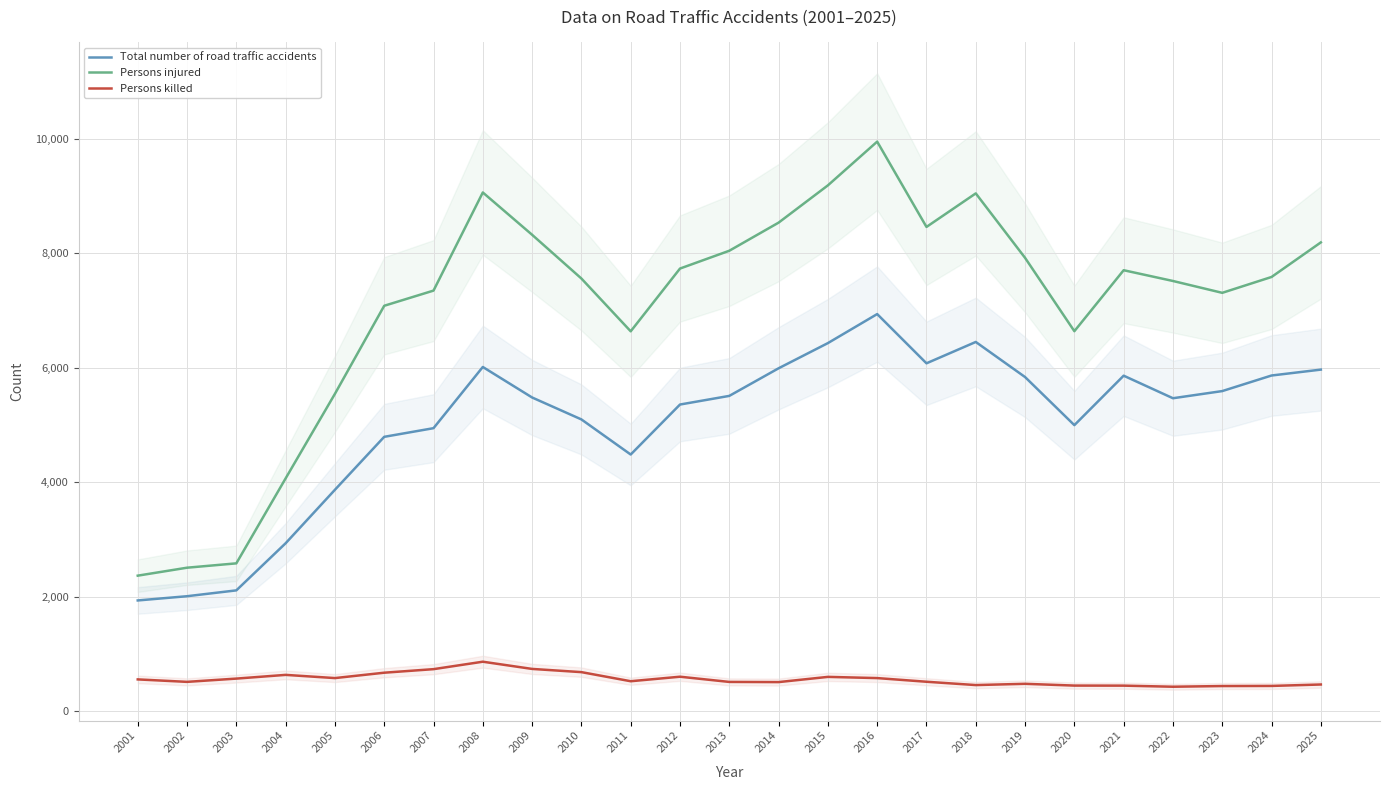

True or false: Total number of road traffic accidents and Persons injured cross at least once.

False